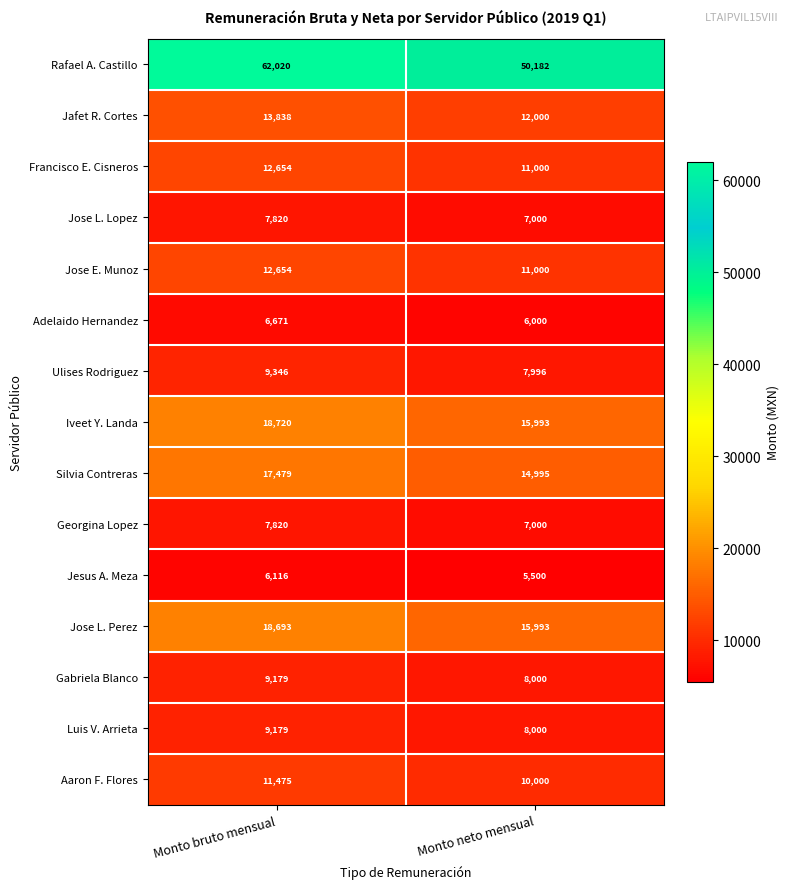

What is the difference between the highest and lowest values at Monto bruto mensual?

55904